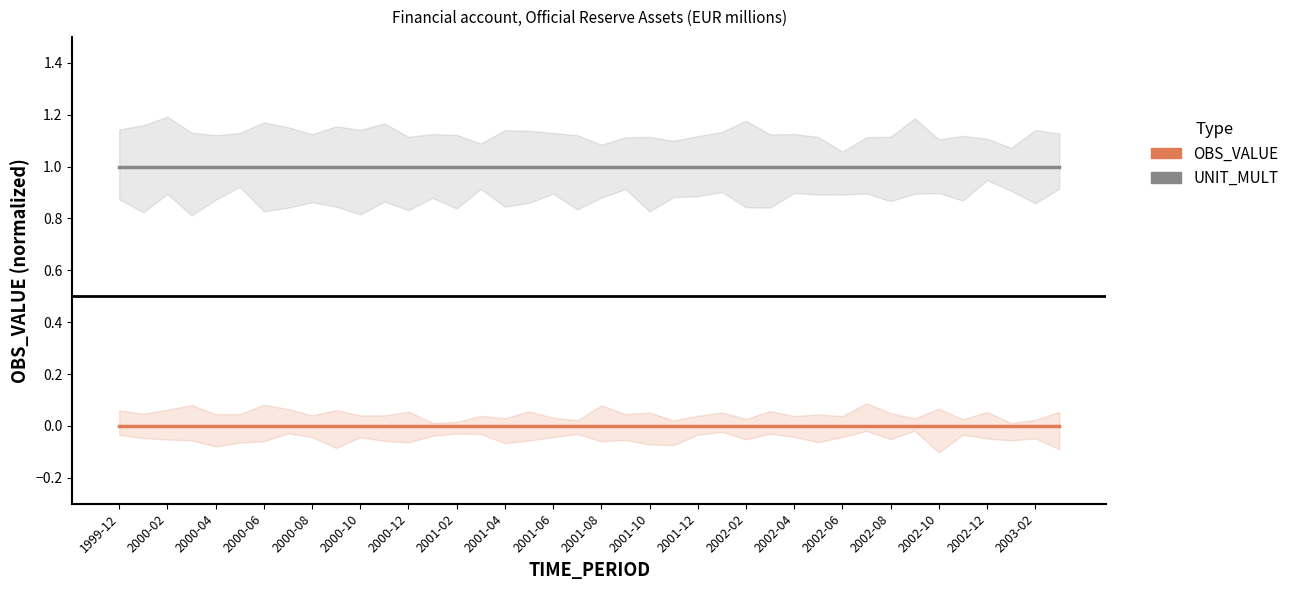

What is the maximum value shown in the chart?

1